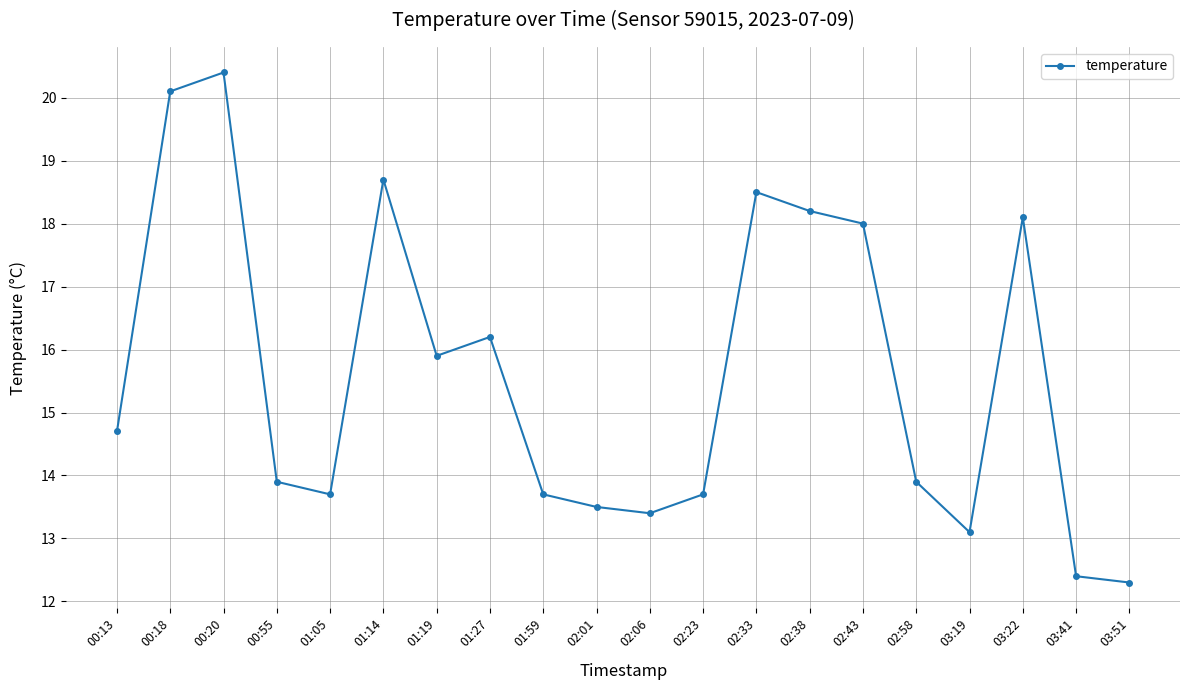

Which has a higher value, 00:55 or 03:51?

00:55